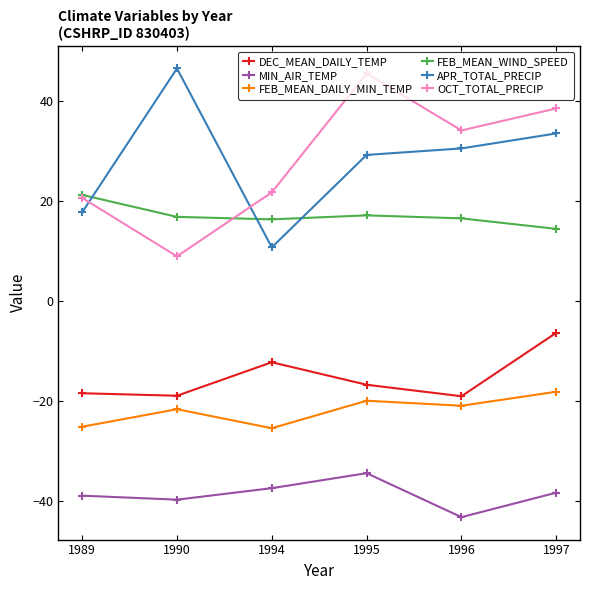

At 1994, list the series in order from largest to smallest.

OCT_TOTAL_PRECIP, FEB_MEAN_WIND_SPEED, APR_TOTAL_PRECIP, DEC_MEAN_DAILY_TEMP, FEB_MEAN_DAILY_MIN_TEMP, MIN_AIR_TEMP